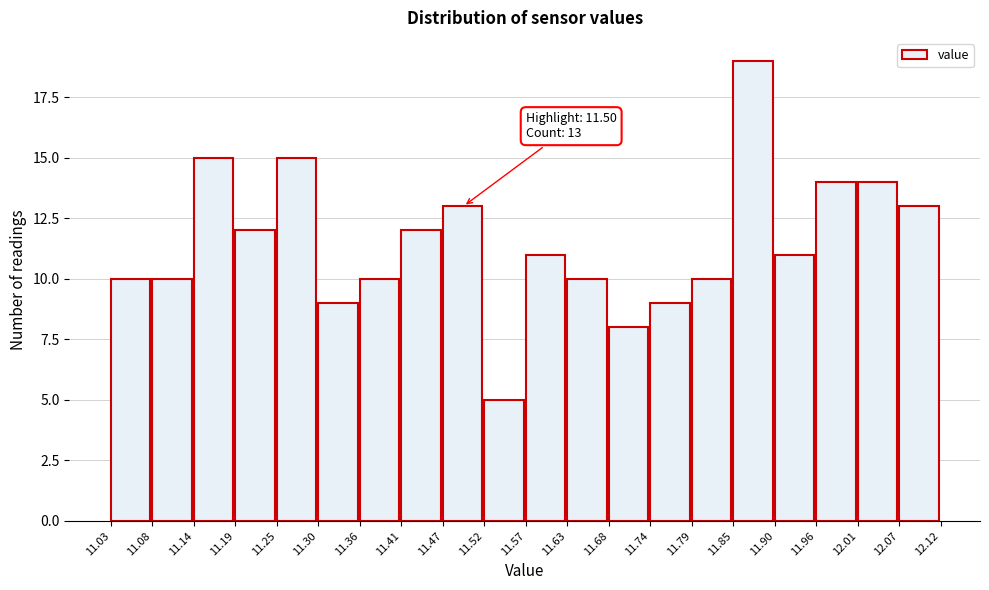

Which range on the x-axis has the tallest bar?

11.85 to 11.90